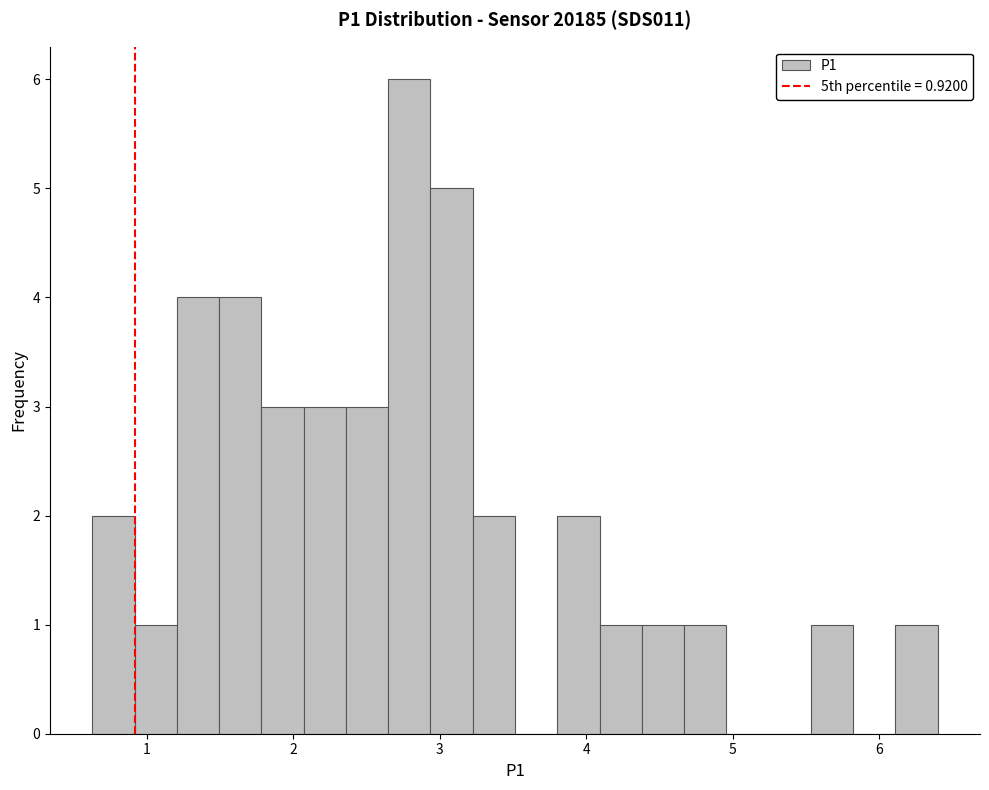

Around what value on the x-axis is the tallest bar? Give the approximate position of its centre, as read against the axis.

2.8